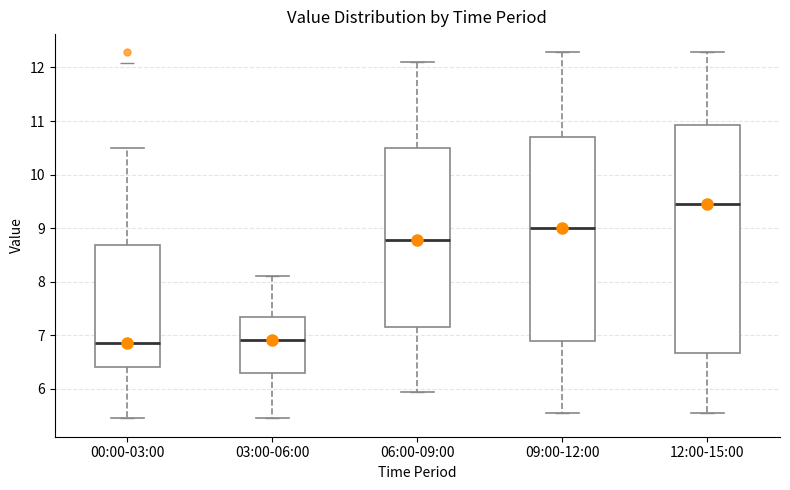

Which box is the tallest, from its lower edge to its upper edge?

12:00-15:00